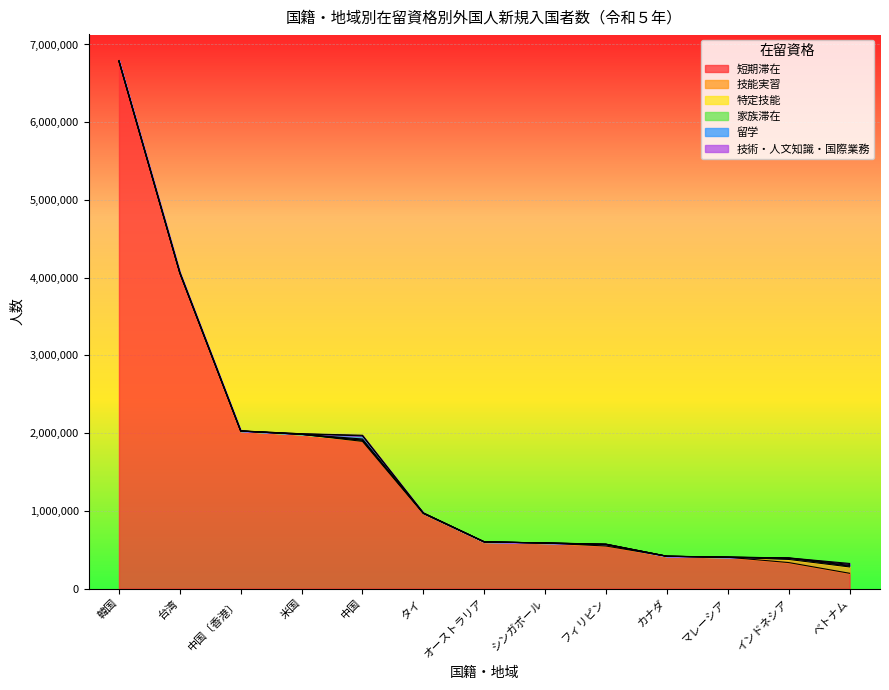

How many lines are shown in the chart?

6